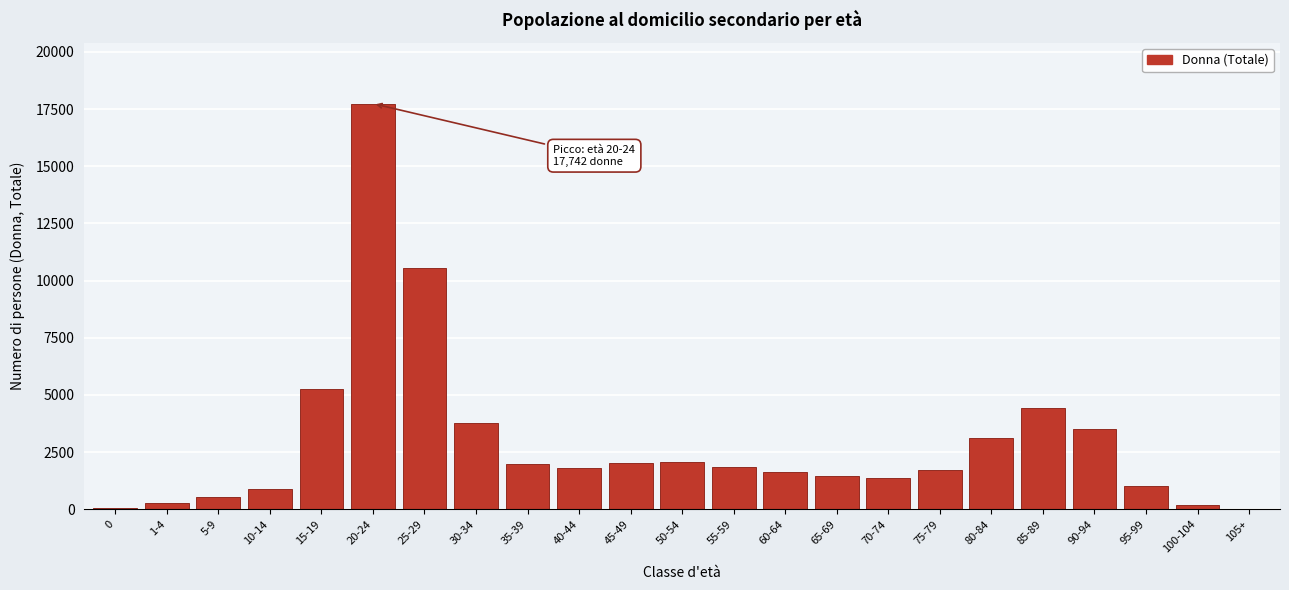

At which label is the value closest to 8879?

25-29